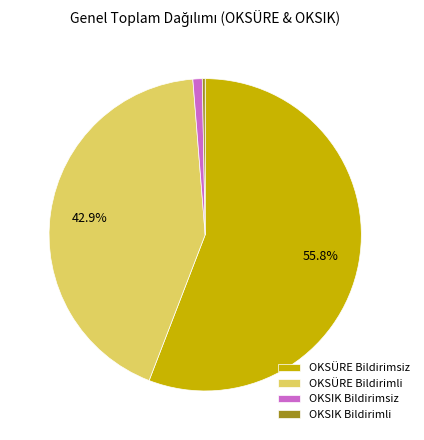

Does OKSÜRE Bildirimsiz represent more than half of the total?

Yes